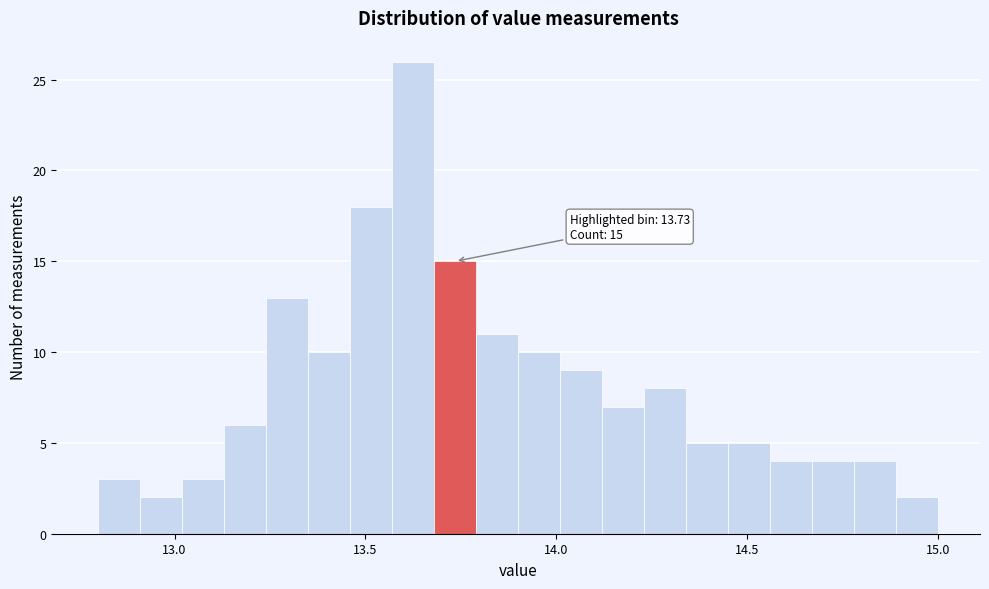

Read against the x-axis, roughly where is the centre of the tallest bar?

13.65